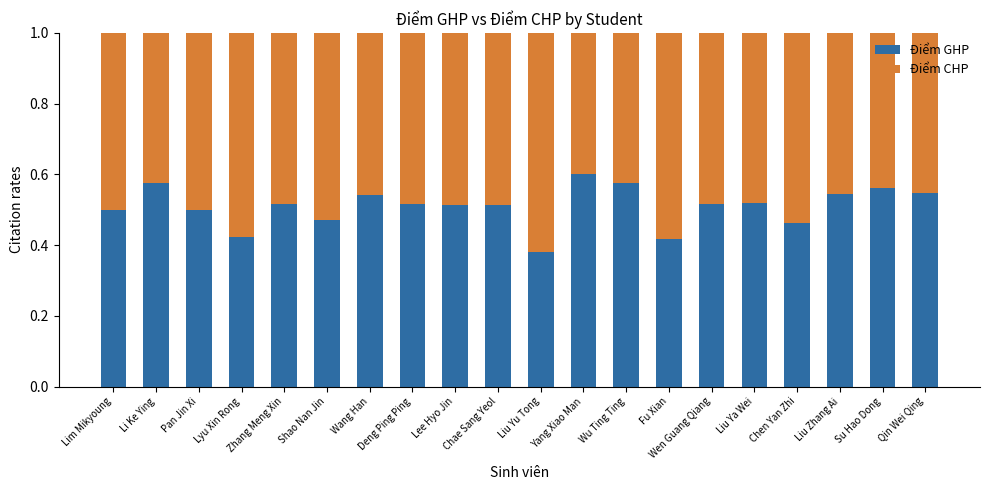

What is the sum of all Điểm GHP values?

10.2